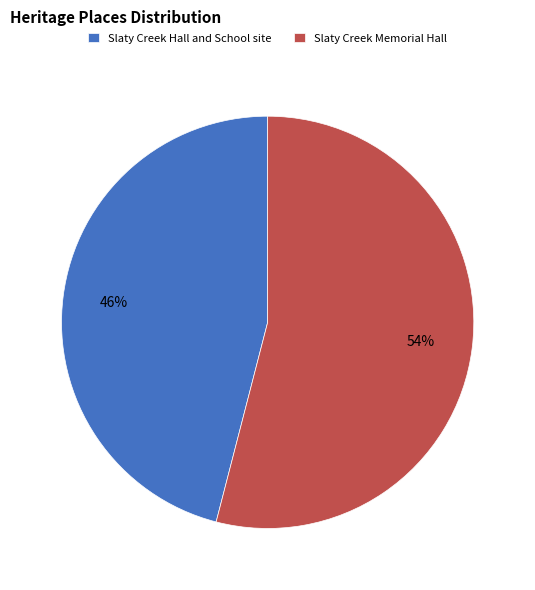

What is the smallest slice in the pie chart?

Slaty Creek Hall and School site